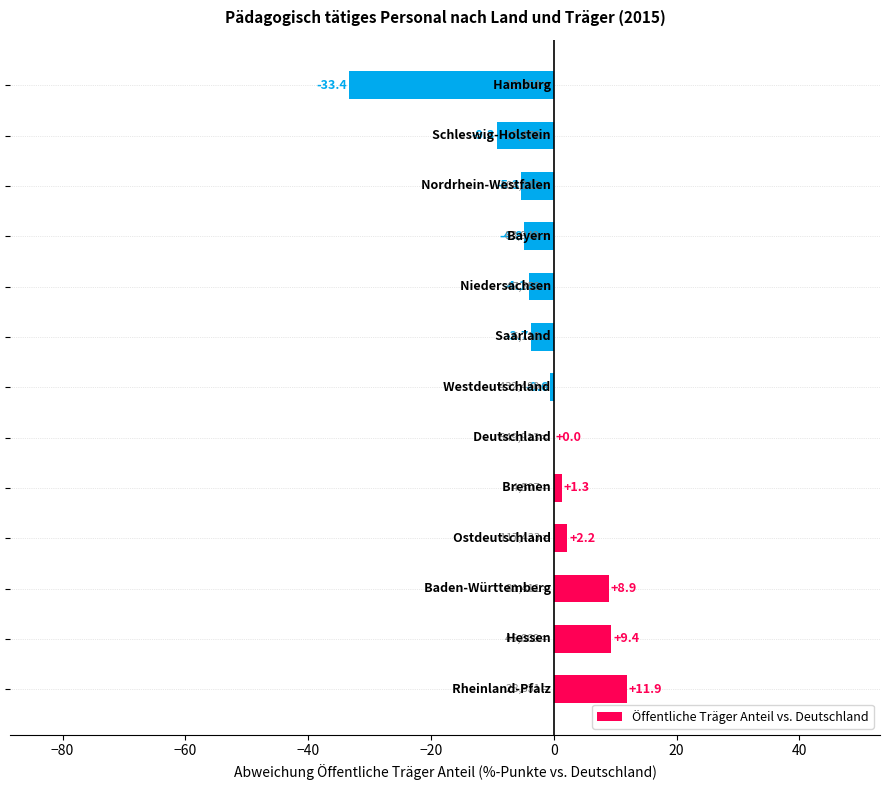

What is the maximum value shown in the chart?

11.9